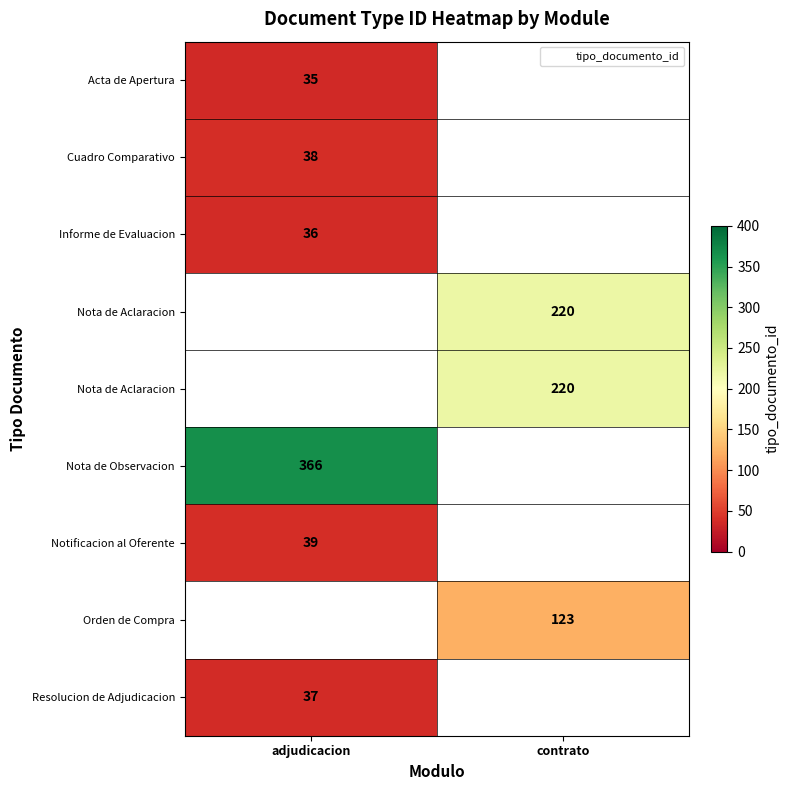

At how many categories does at least one series exceed 354?

1